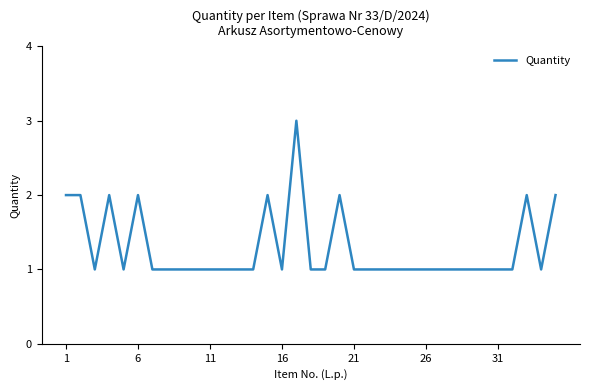

What is the maximum value shown in the chart?

3